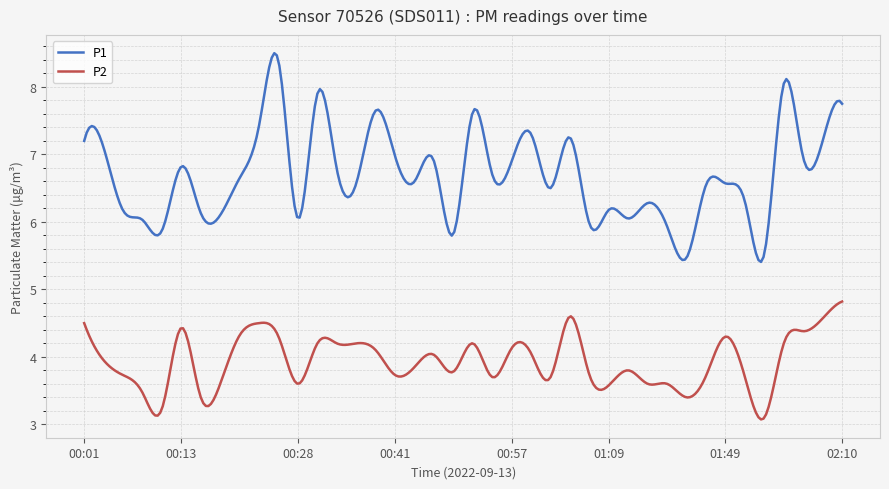

Which series has the largest total across all categories?

P1